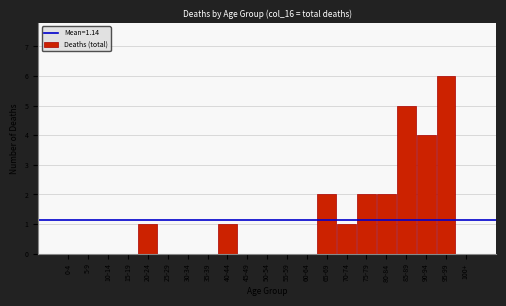

Reading left to right, extract all data points from this chart.

0-4=0	5-9=0	10-14=0	15-19=0	20-24=1	25-29=0	30-34=0	35-39=0	40-44=1	45-49=0	50-54=0	55-59=0	60-64=0	65-69=2	70-74=1	75-79=2	80-84=2	85-89=5	90-94=4	95-99=6	100+=0